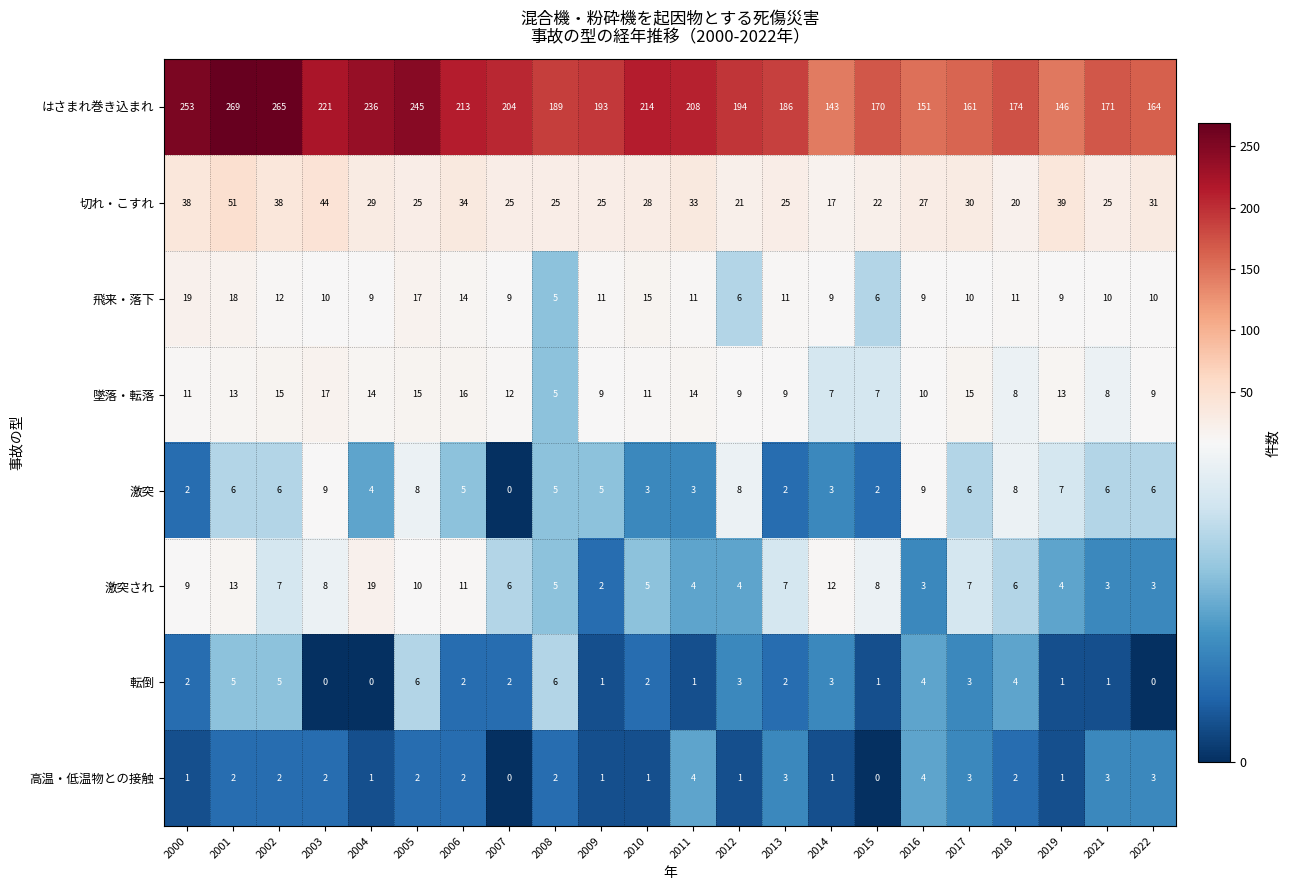

Which series has the largest total across all categories?

はさまれ巻き込まれ